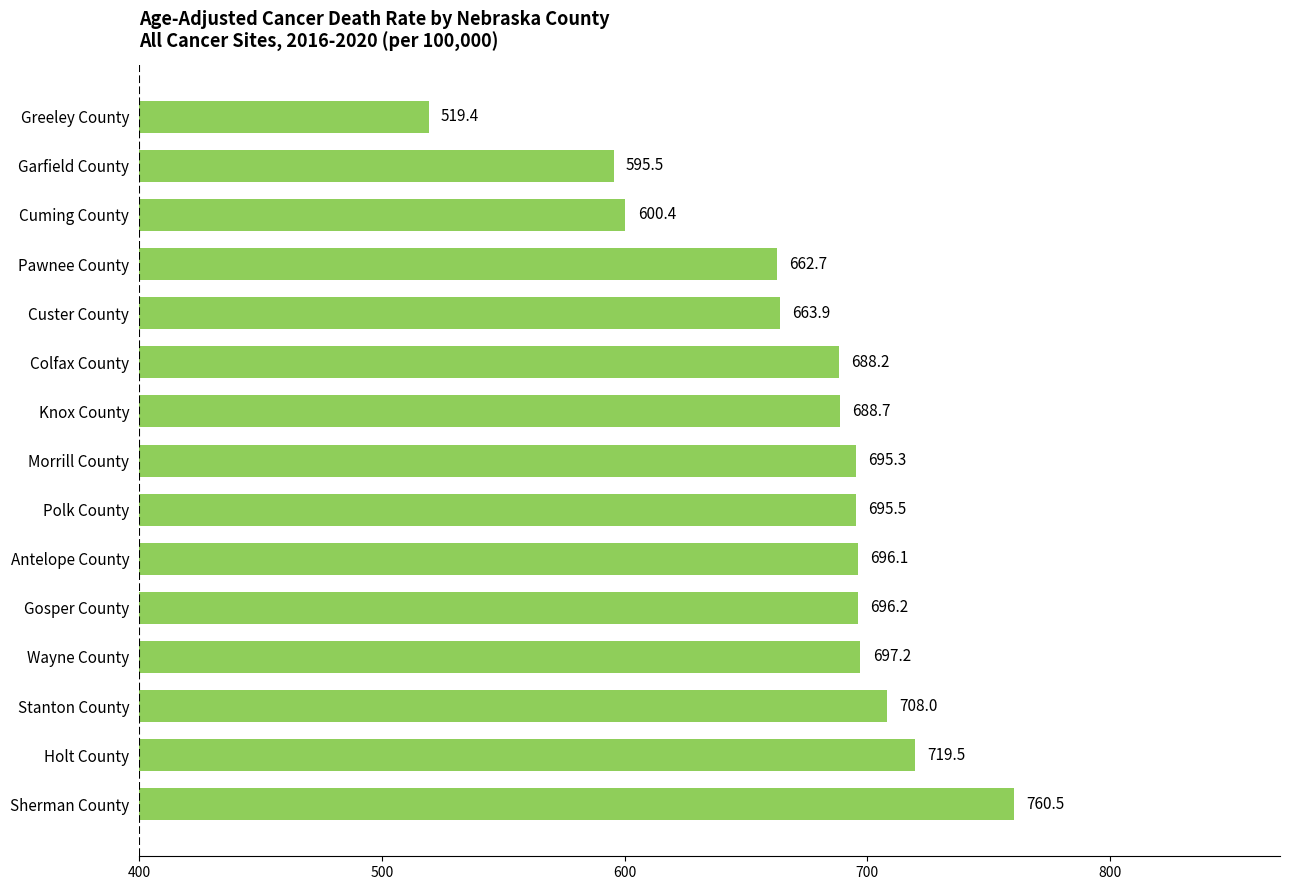

At which label is the value closest to 639?

Pawnee County